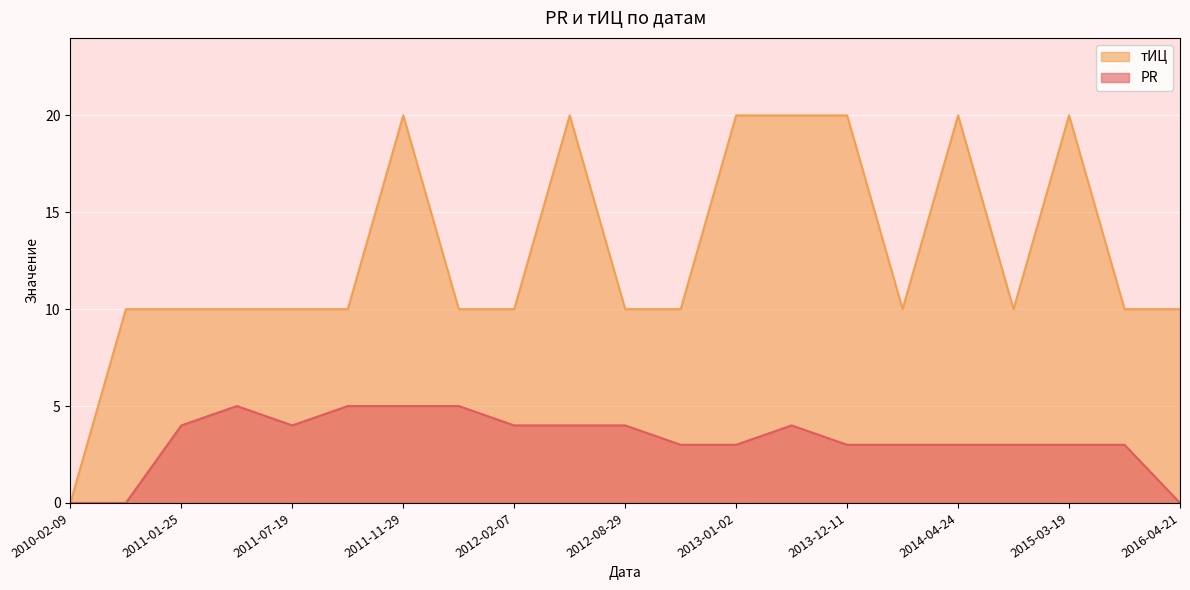

Reading left to right, what are all the values shown in this chart?

PR: 2010-02-09=0	2010-06-01=0	2011-01-25=4	2011-06-28=5	2011-07-19=4	2011-11-08=5	2011-11-29=5	2012-01-03=5	2012-02-07=4	2012-07-18=4	2012-08-29=4	2012-11-14=3	2013-01-02=3	2013-02-06=4	2013-12-11=3	2014-03-13=3	2014-04-24=3	2014-05-22=3	2015-03-19=3	2015-06-11=3	2016-04-21=0
тИЦ: 2010-02-09=0	2010-06-01=10	2011-01-25=10	2011-06-28=10	2011-07-19=10	2011-11-08=10	2011-11-29=20	2012-01-03=10	2012-02-07=10	2012-07-18=20	2012-08-29=10	2012-11-14=10	2013-01-02=20	2013-02-06=20	2013-12-11=20	2014-03-13=10	2014-04-24=20	2014-05-22=10	2015-03-19=20	2015-06-11=10	2016-04-21=10